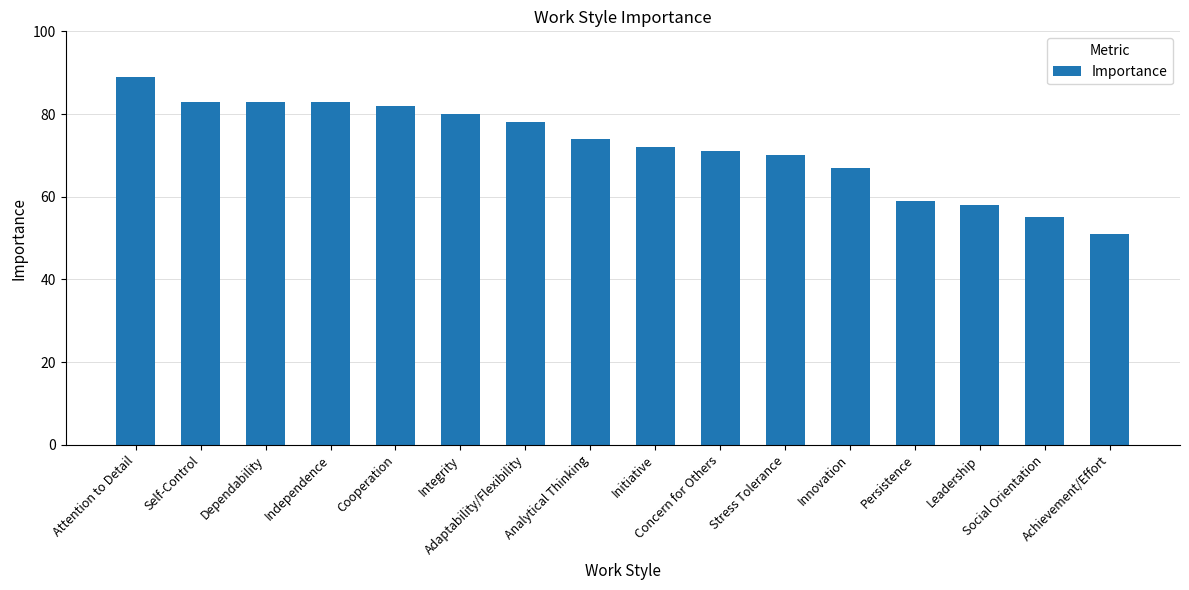

How many values are below 74?

8